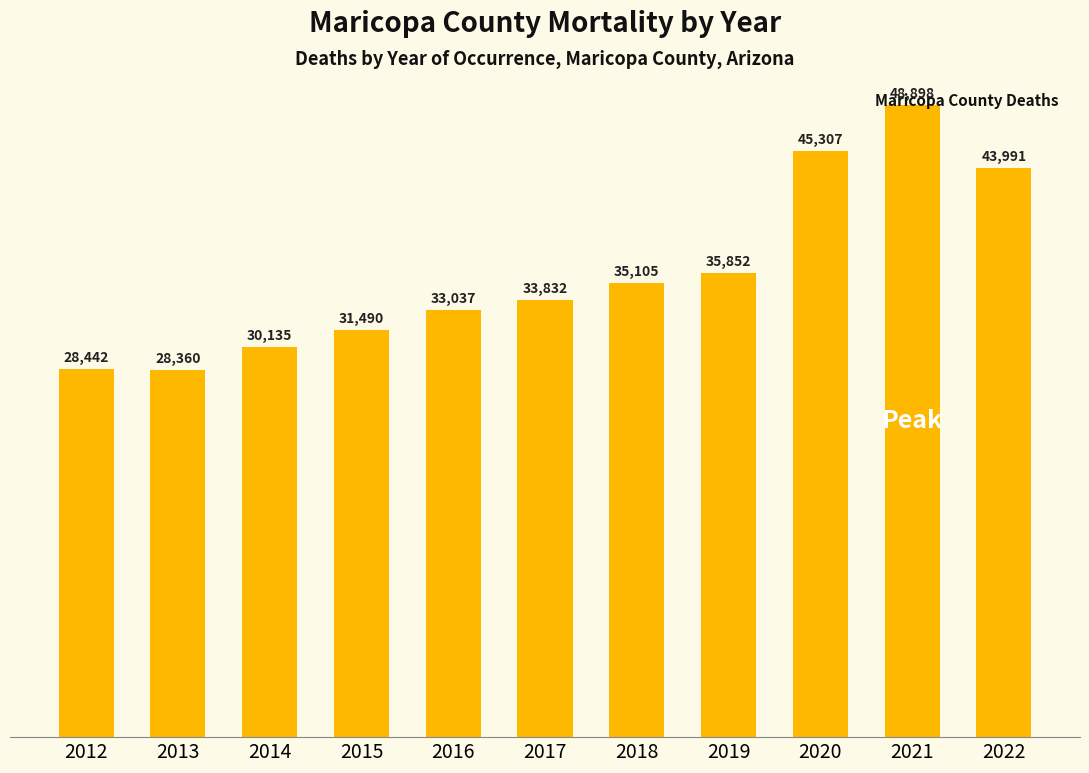

List the labels in order of value, smallest first.

2013, 2012, 2014, 2015, 2016, 2017, 2018, 2019, 2022, 2020, 2021